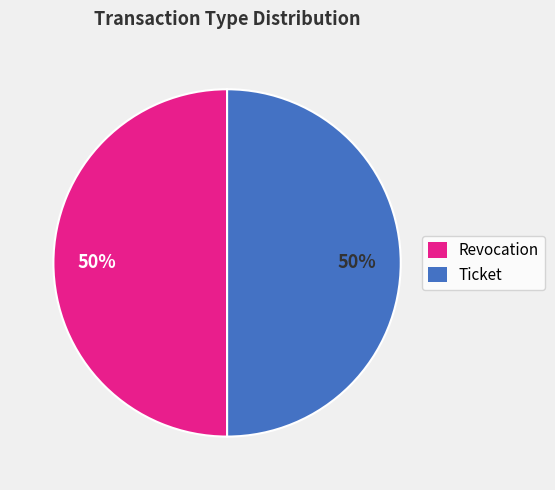

How many segments does this pie chart have?

2